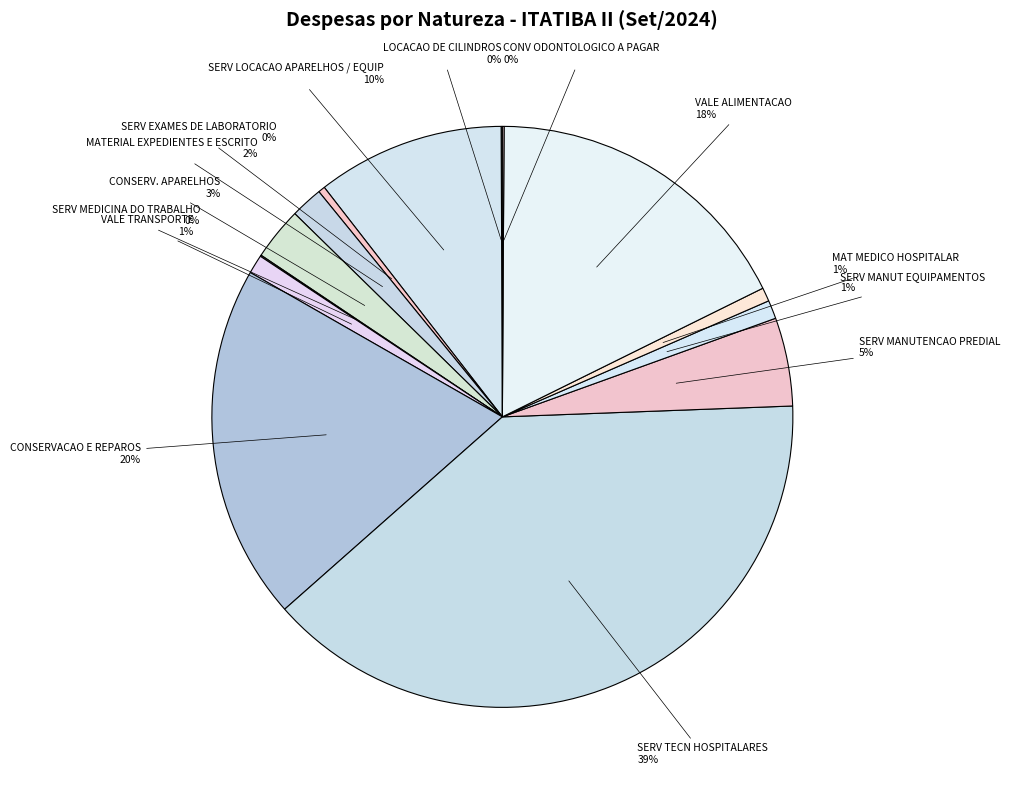

Is there any slice that represents more than half of the pie?

No